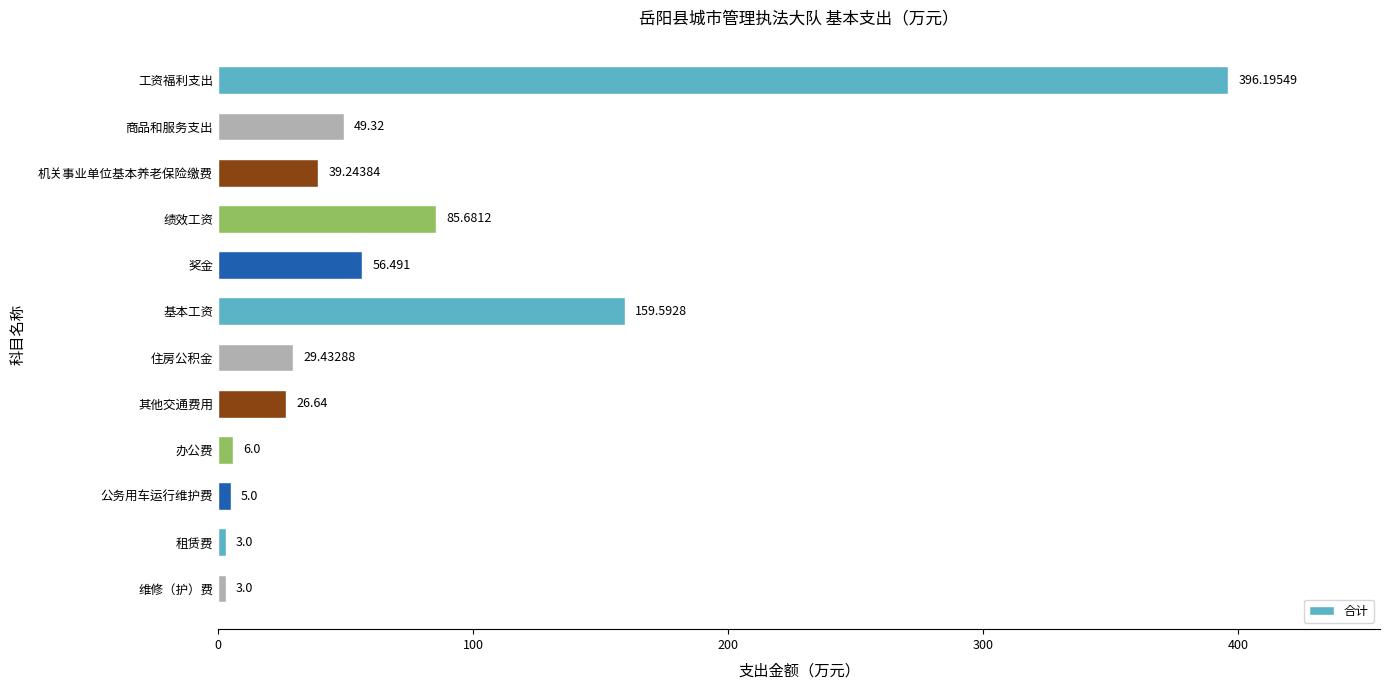

Where is the data nearest to the value 199?

基本工资